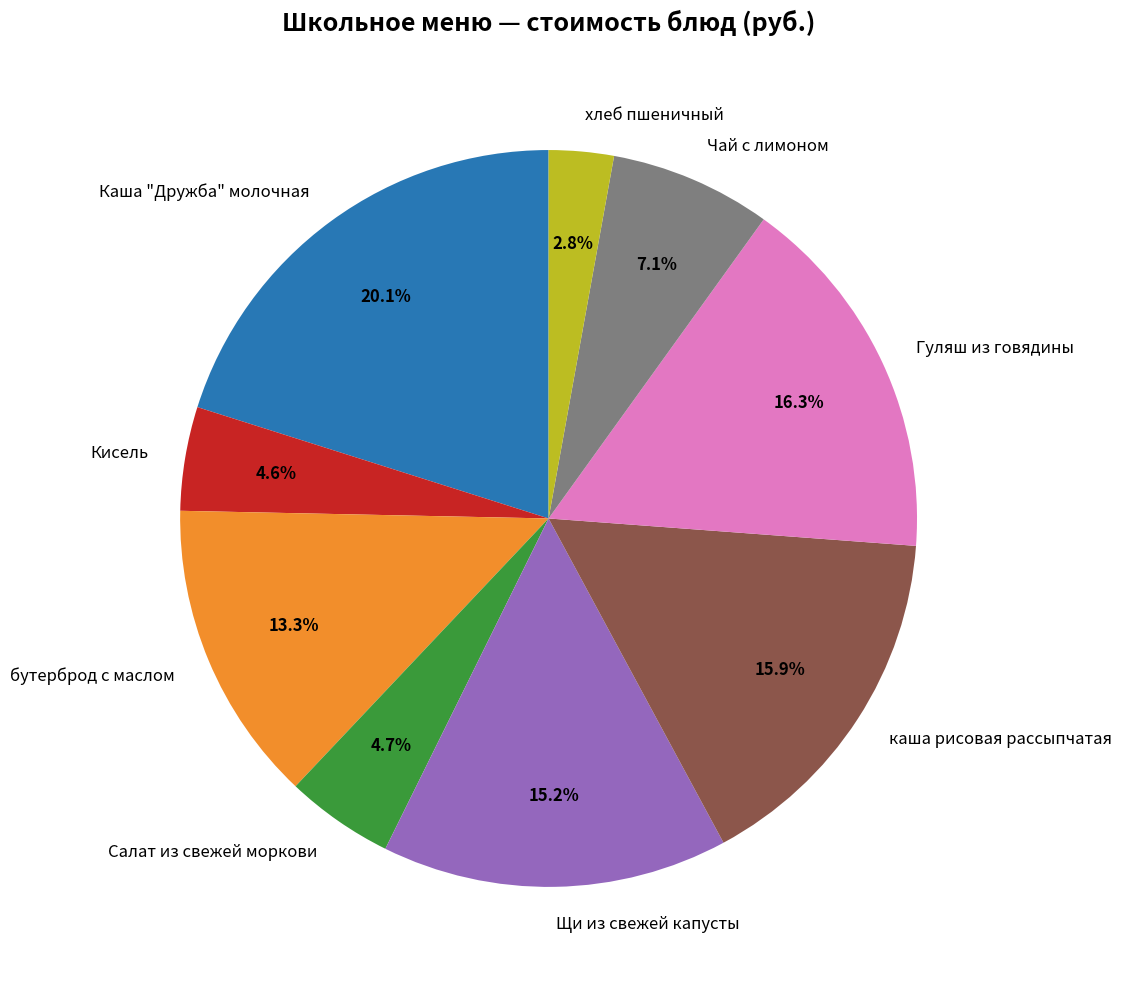

To the nearest percent, what is the difference between the largest and smallest slice percentages?

17%